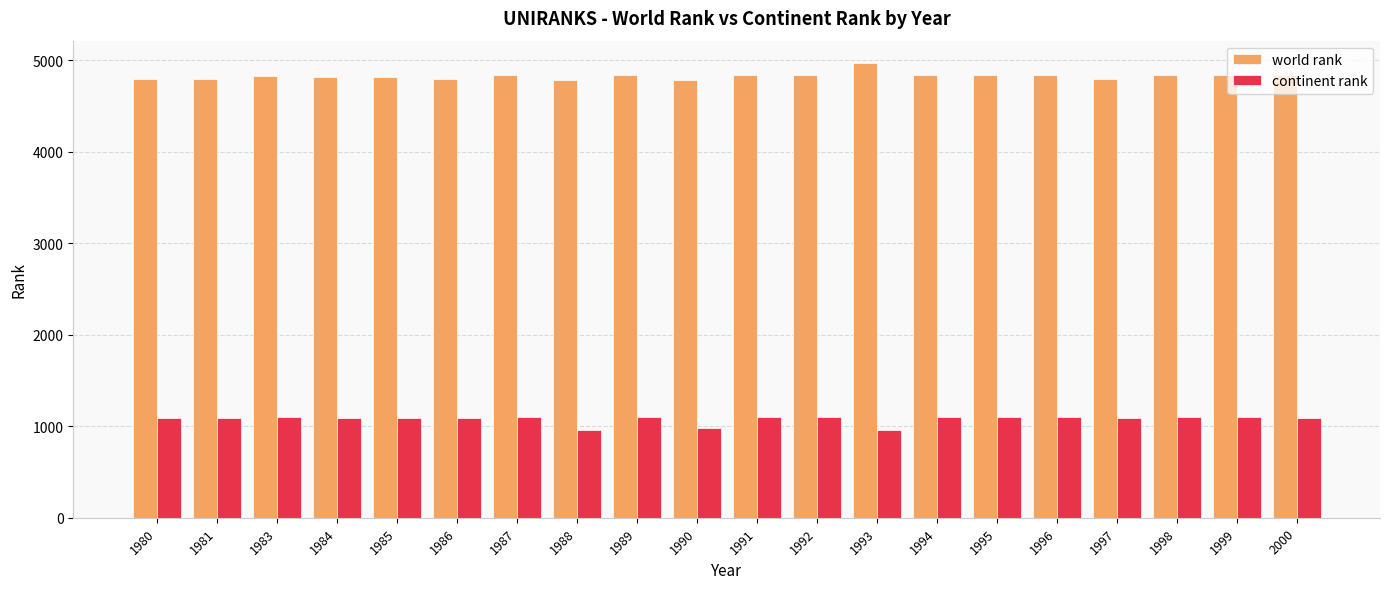

What is the average value of the world rank series?

4827